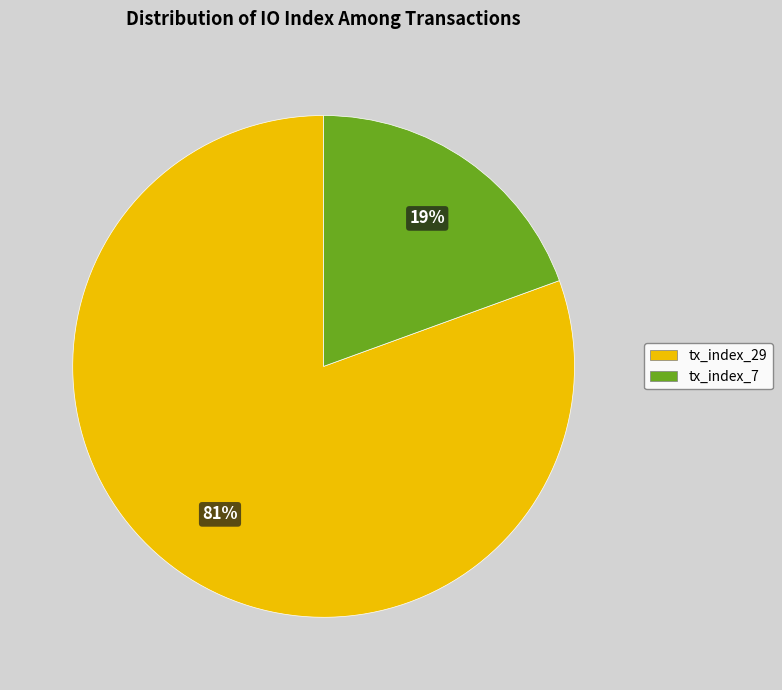

Is the sum of tx_index_7 and tx_index_29 greater than half?

Yes